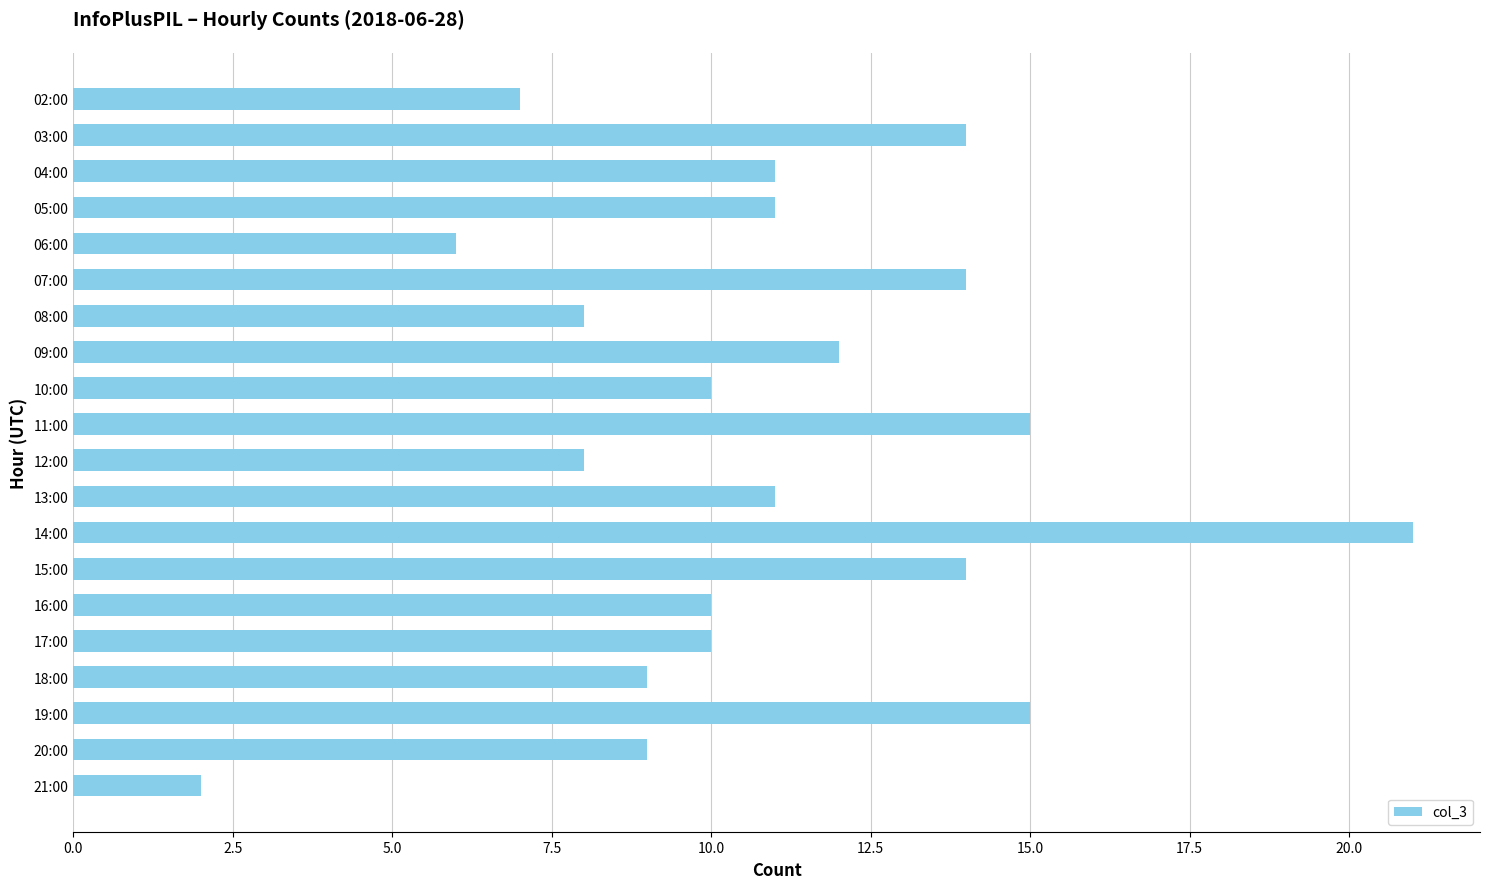

Which label corresponds to the smallest value in the chart?

21:00